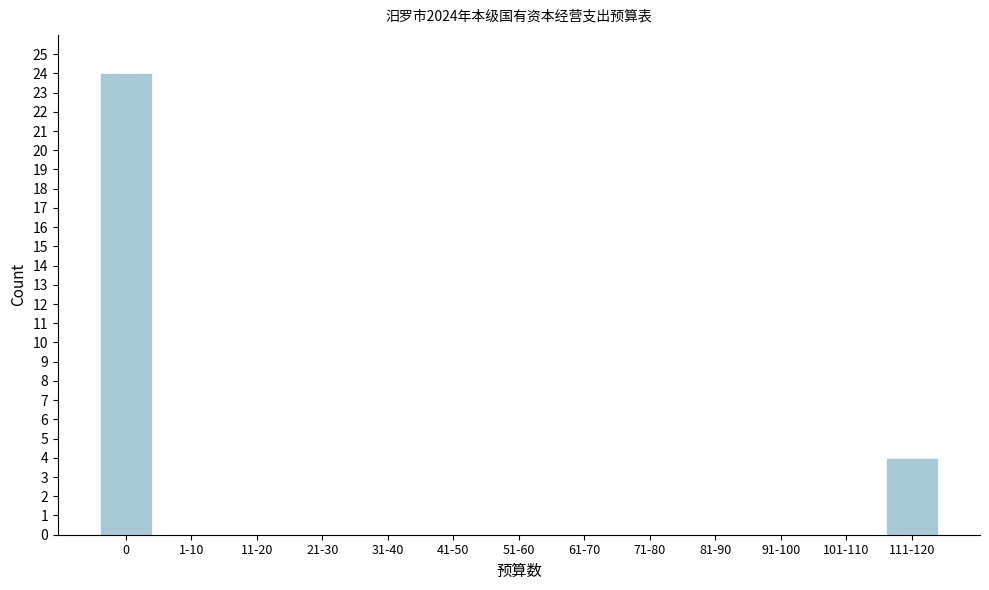

Reading right to left, transcribe all the data shown in this chart.

111-120=4	101-110=0	91-100=0	81-90=0	71-80=0	61-70=0	51-60=0	41-50=0	31-40=0	21-30=0	11-20=0	1-10=0	0=24